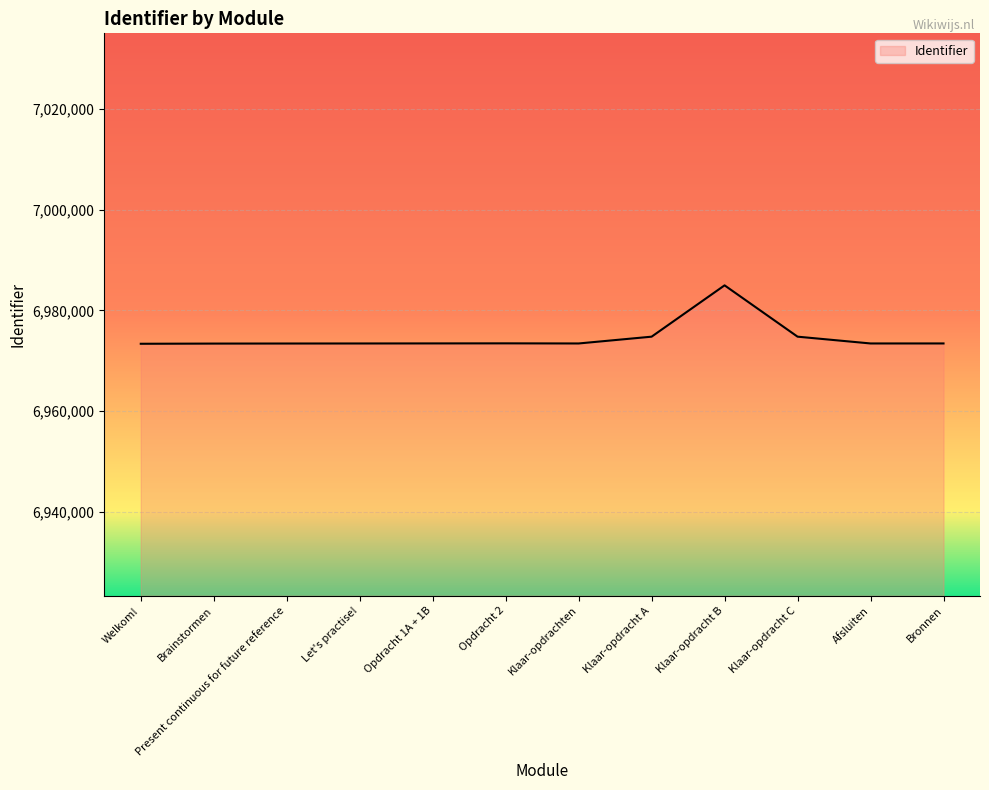

What is the difference between the maximum and minimum values?

11591